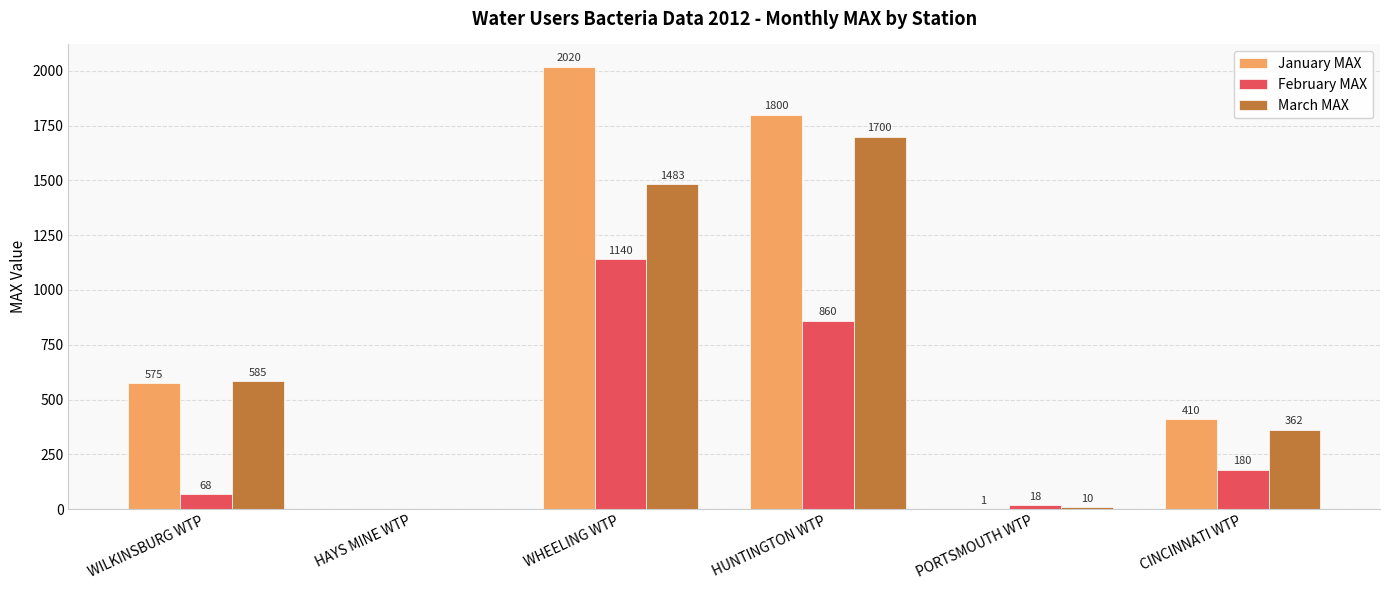

What is the sum of the January MAX values at HUNTINGTON WTP and PORTSMOUTH WTP?

1801